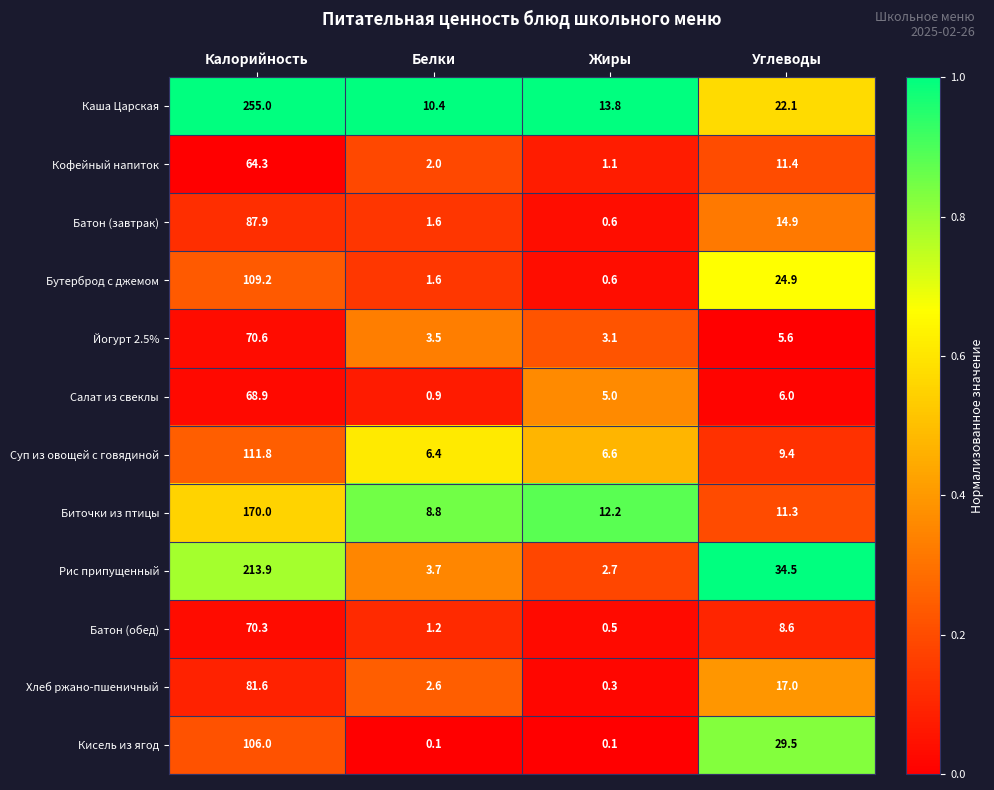

At Калорийность, list the series in order from largest to smallest.

Каша Царская, Рис припущенный, Биточки из птицы, Суп из овощей с говядиной, Бутерброд с джемом, Кисель из ягод, Батон (завтрак), Хлеб ржано-пшеничный, Йогурт 2.5%, Батон (обед), Салат из свеклы, Кофейный напиток